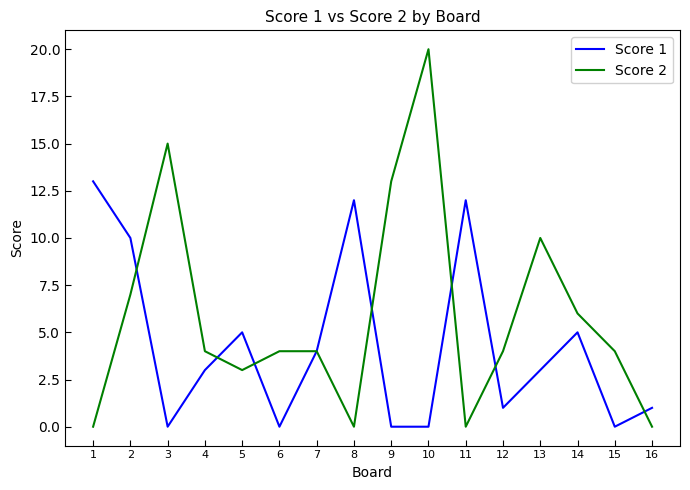

Is it true that Score 1 equals 10 at 2?

True